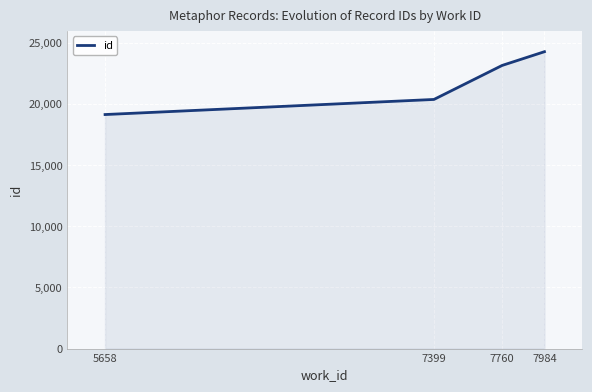

What is the change in value from 5658 to 7760?

+4019